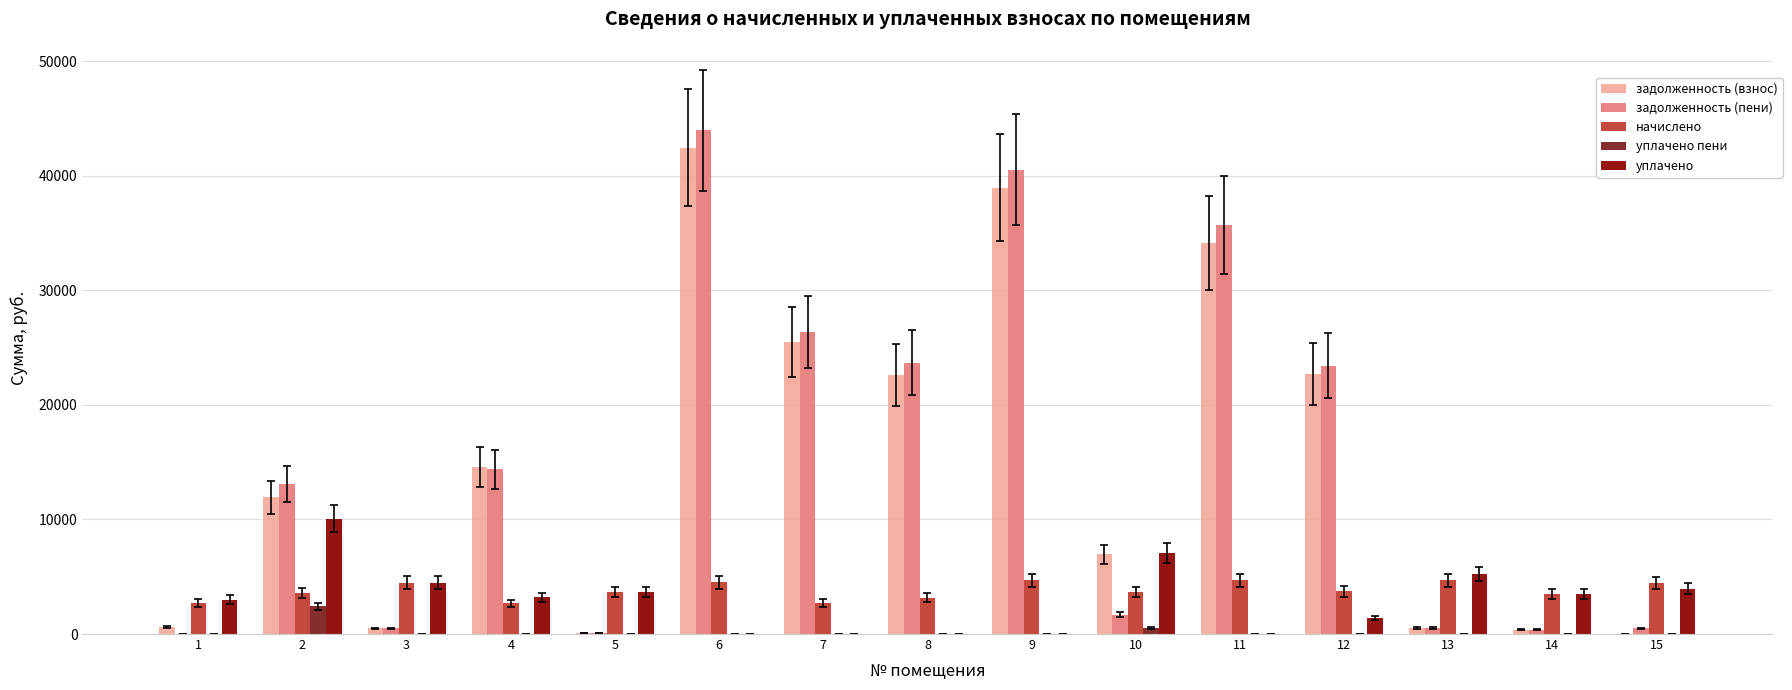

What is the difference between the задолженность (взнос) values at 5 and 7?

25403.6